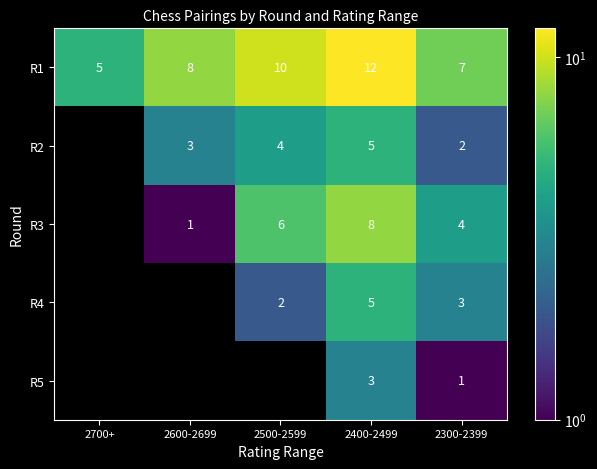

Rank the categories by R1 value from highest to lowest.

2400-2499, 2500-2599, 2600-2699, 2300-2399, 2700+